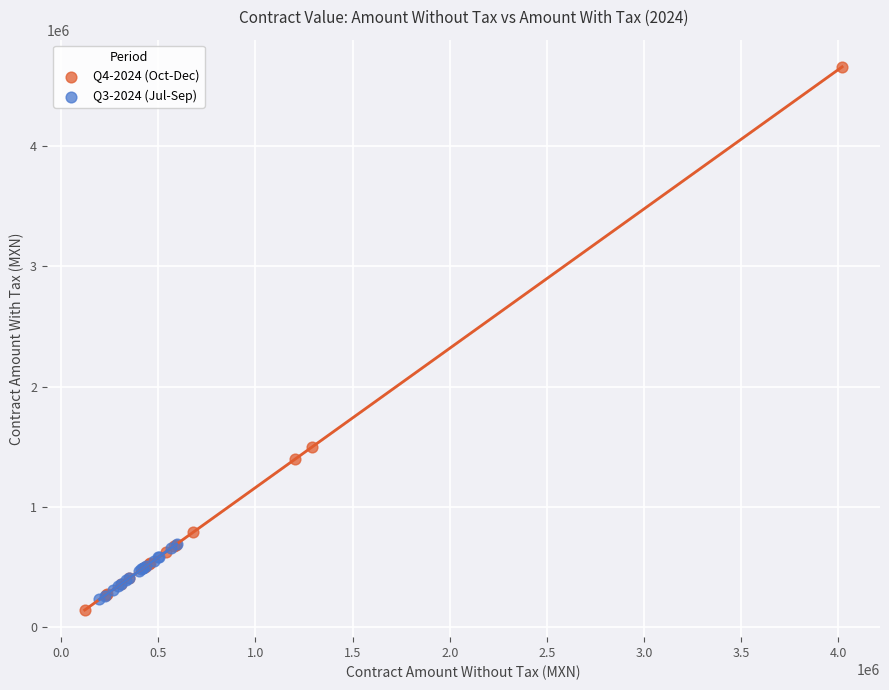

Which series contains the lowest Y value?

Q4-2024 (Oct-Dec)